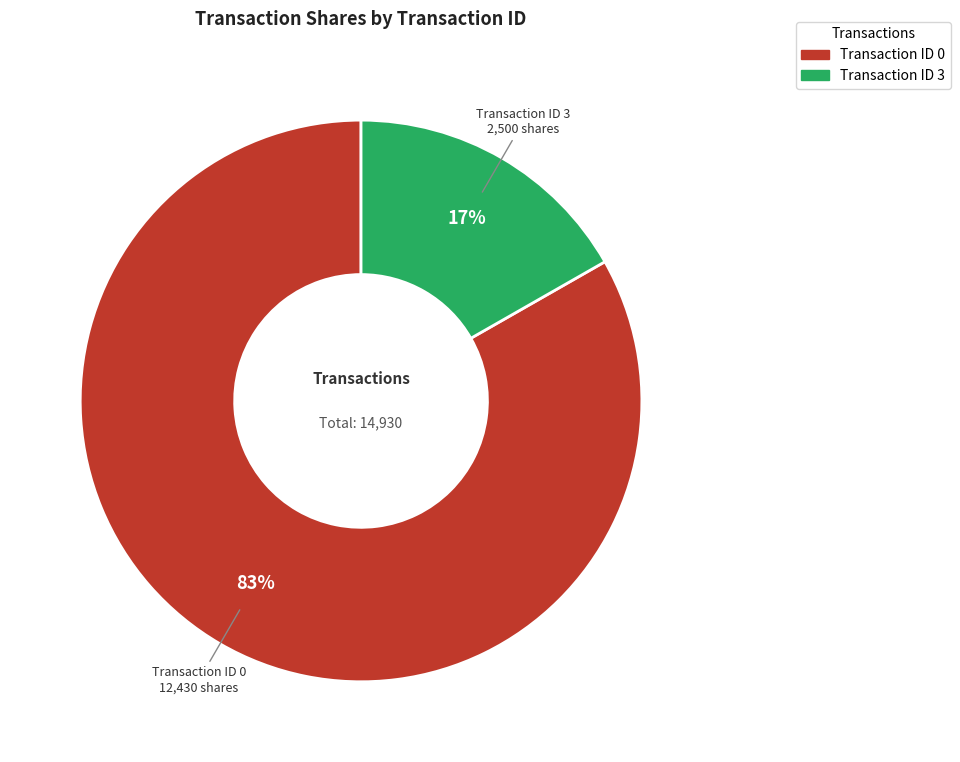

Is it true that Transaction ID 3 is 11% of the pie?

False